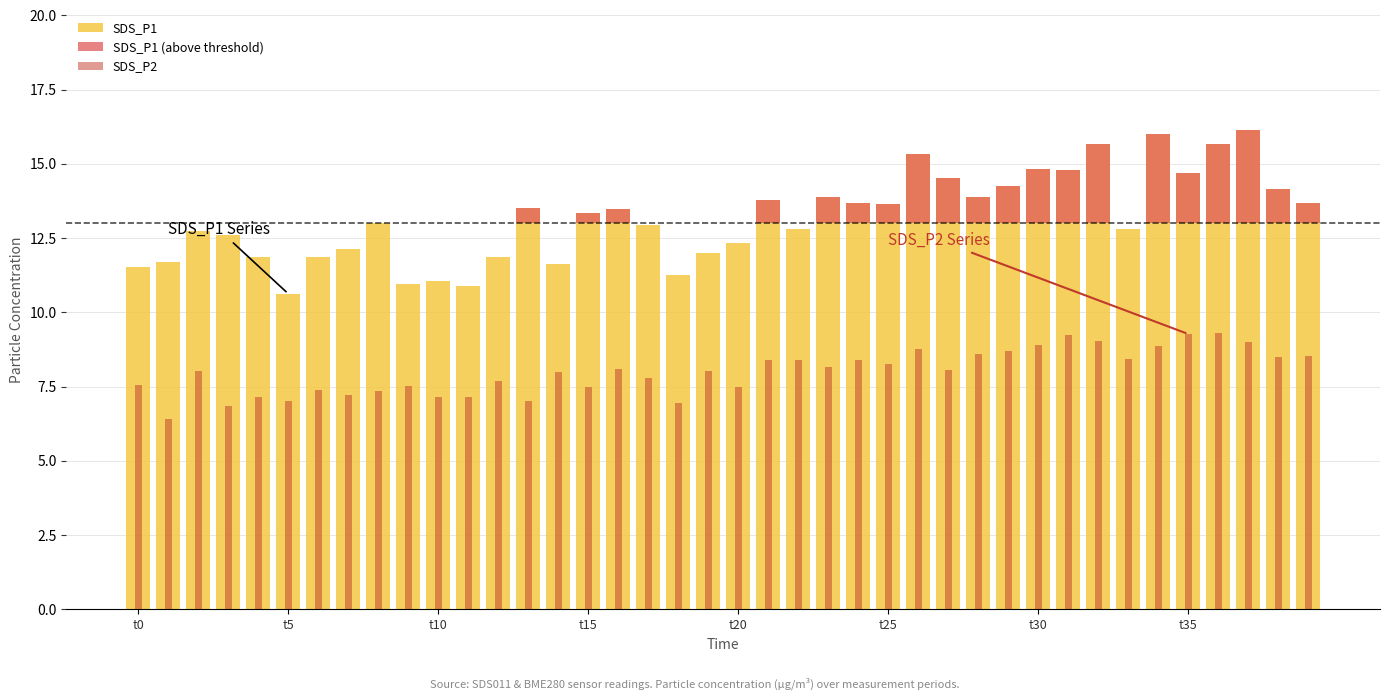

What are all the series names shown in the legend?

SDS_P1, SDS_P1 (above threshold), SDS_P2